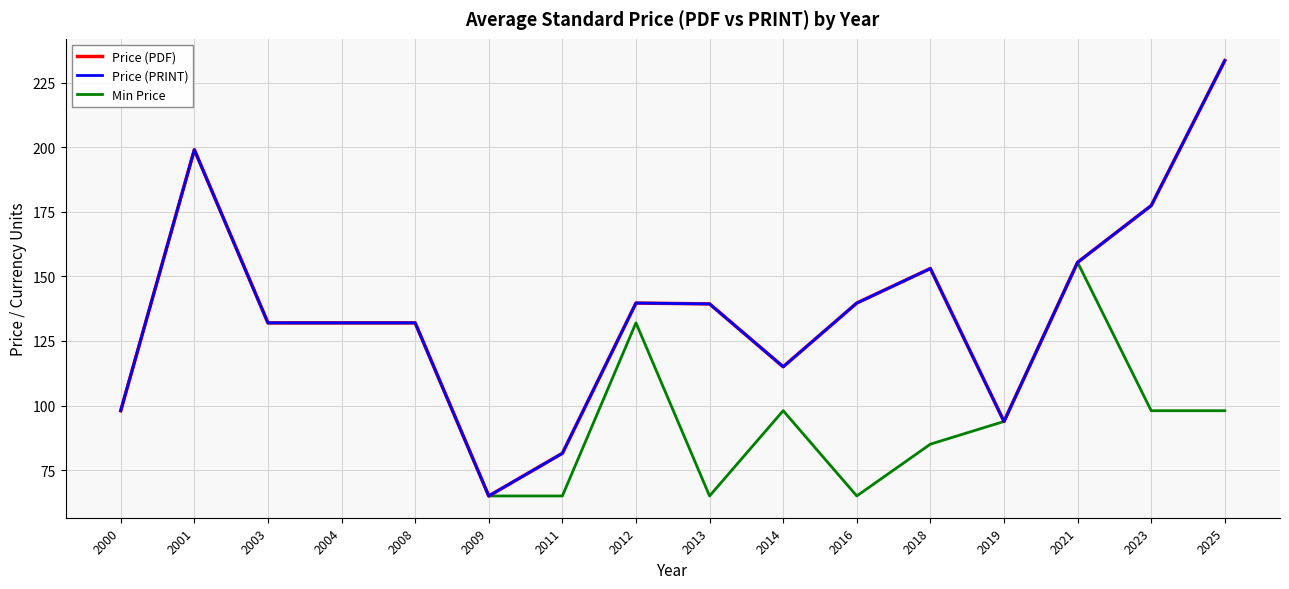

What is the difference between the maximum and minimum values in the Price (PDF) series?

168.5